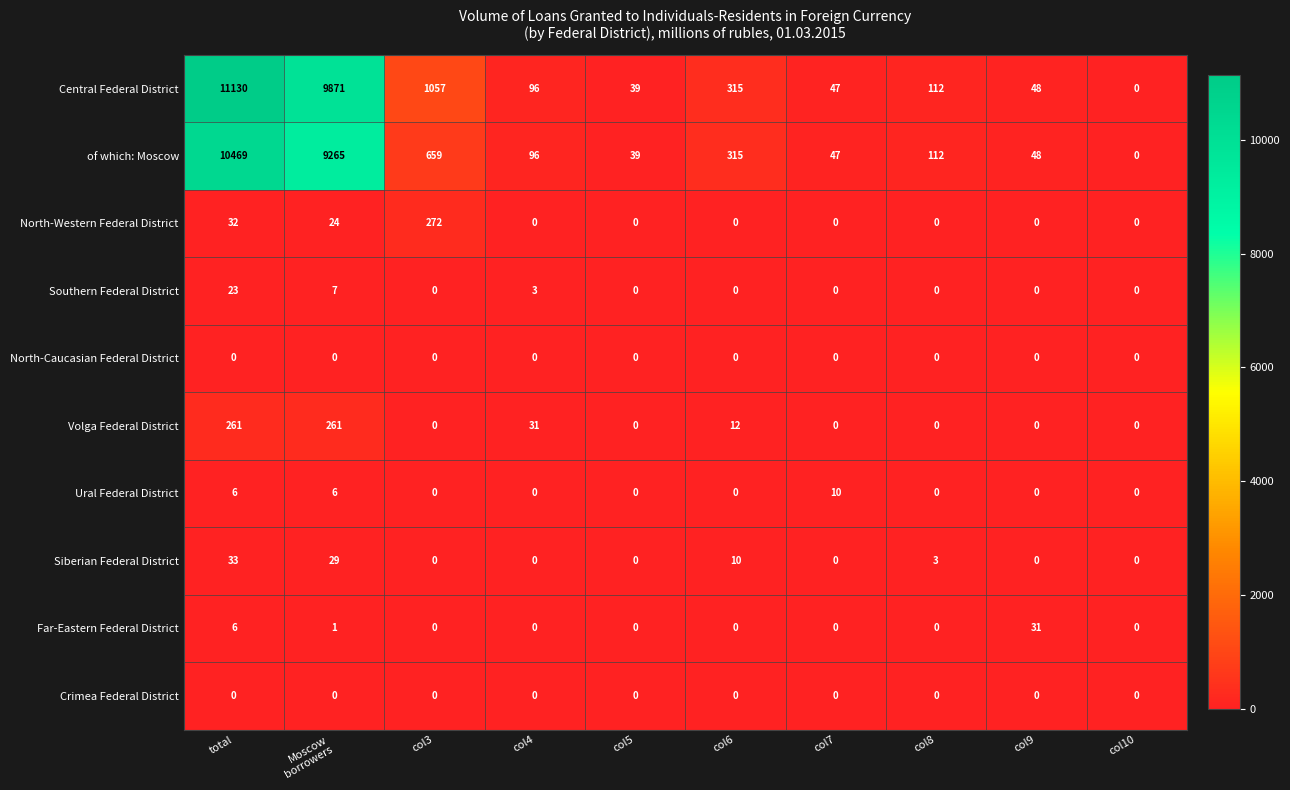

At which label does Siberian Federal District reach its peak?

total